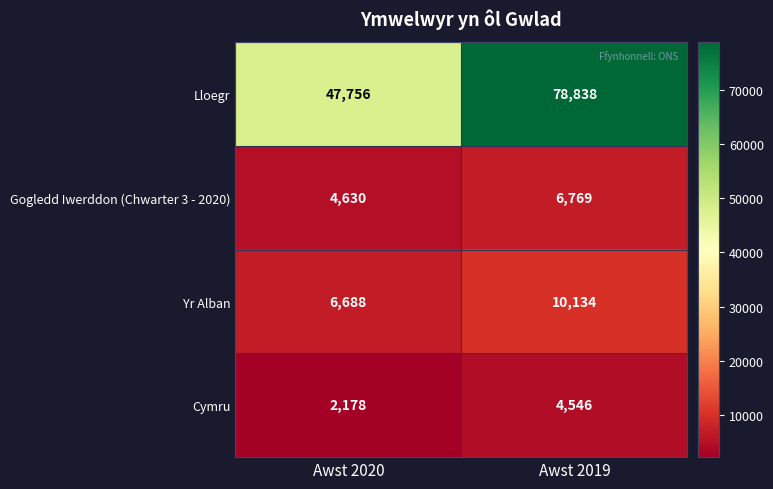

Which category has the highest value across all series?

Awst 2019